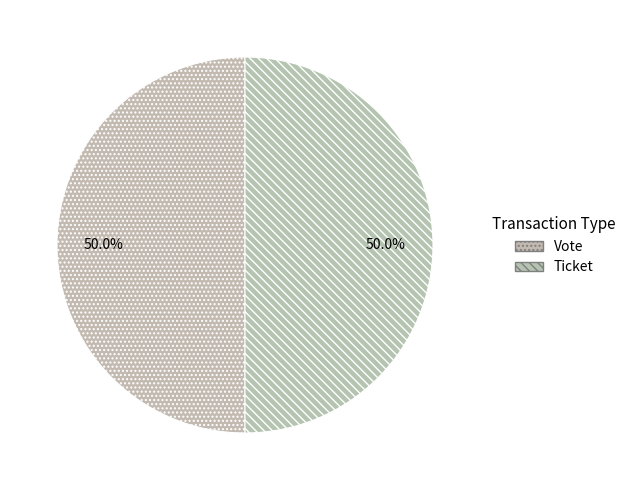

To the nearest percent, what is the average slice percentage?

50%